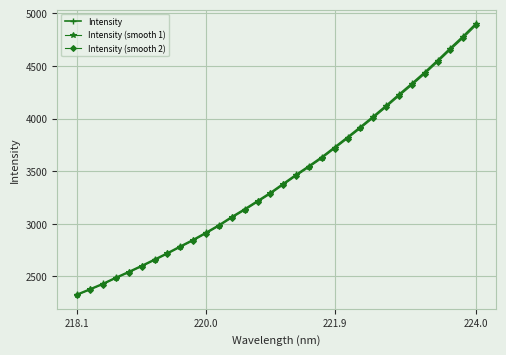

Does the chart have visible grid lines?

Yes